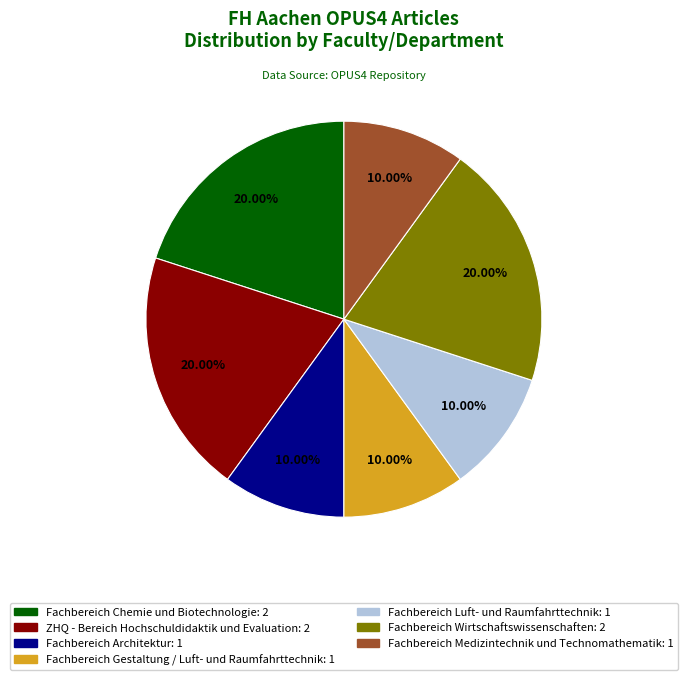

The Fachbereich Luft- und Raumfahrttechnik slice represents 21% of the pie. True or false?

False